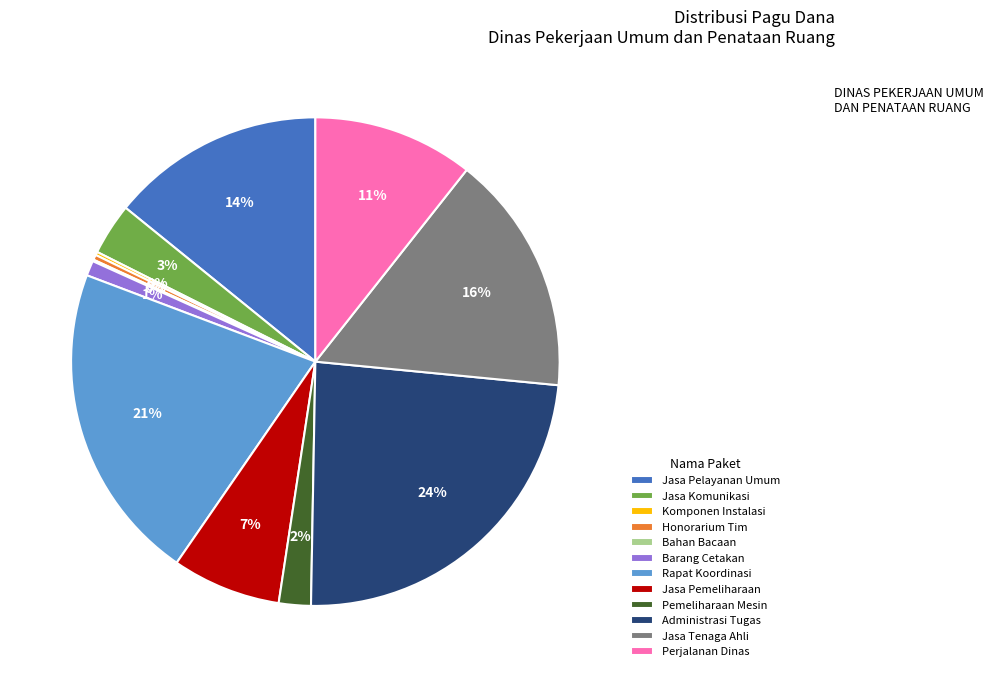

What percentage is the Jasa Pemeliharaan slice, to the nearest percent?

7%